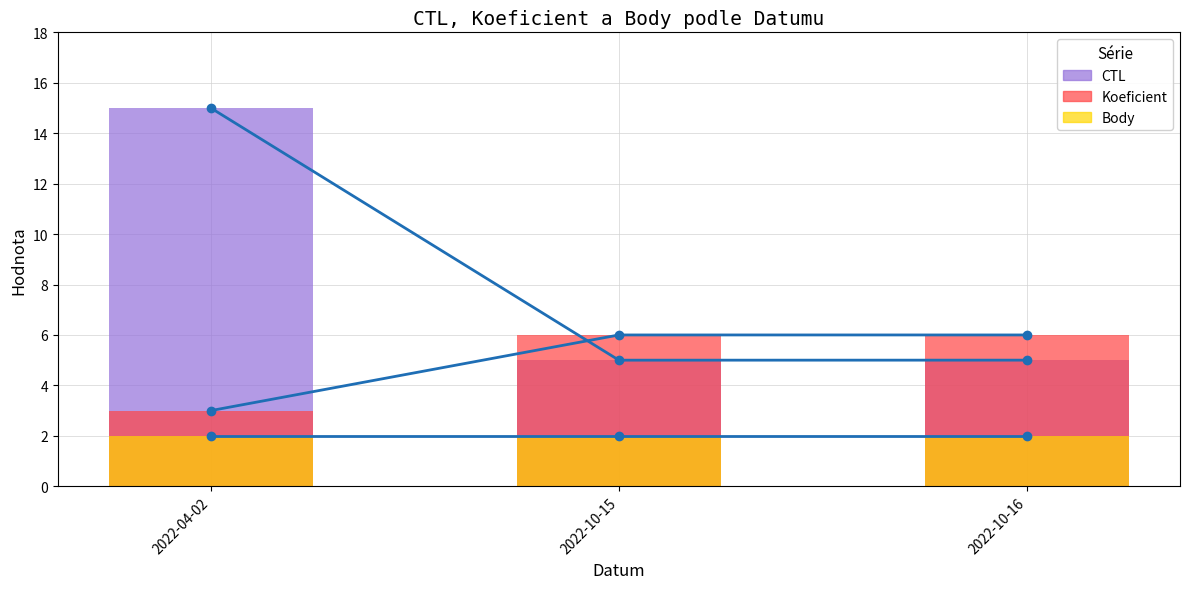

What is the label of the 3rd bar from the left?

2022-10-16